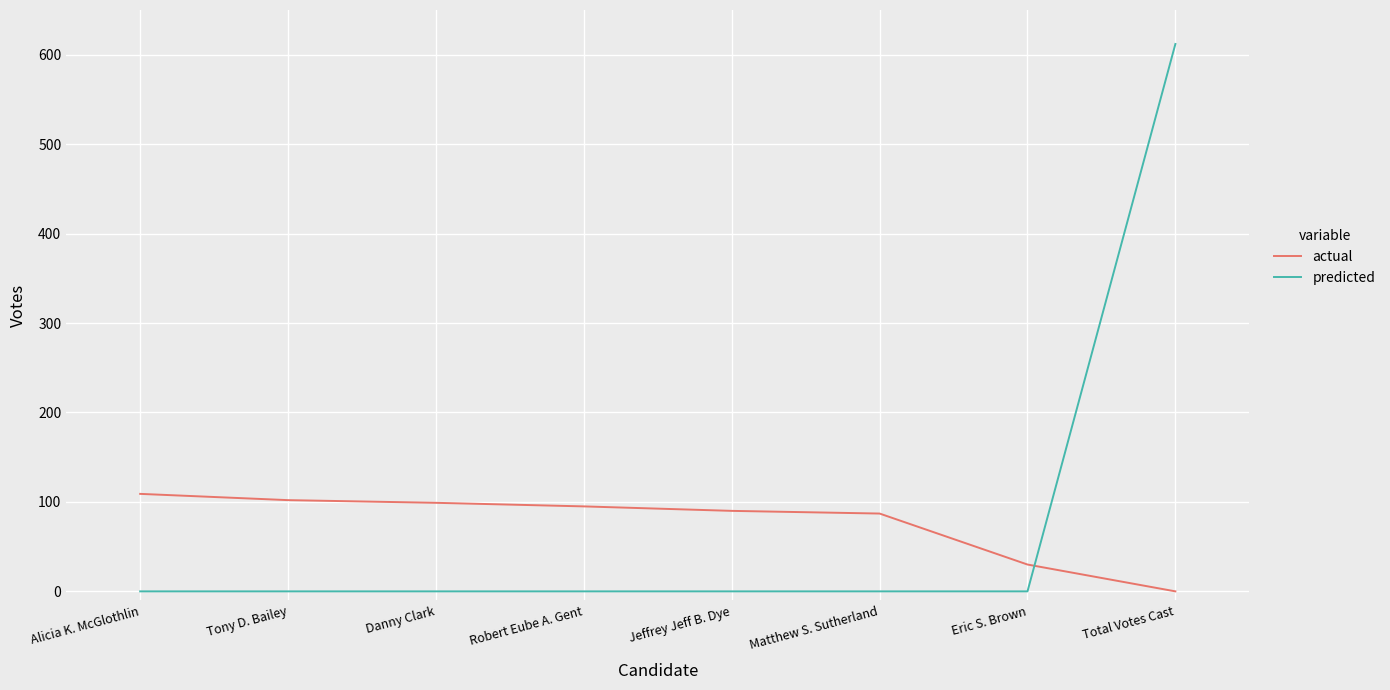

What is the total value across all series at Matthew S. Sutherland?

87